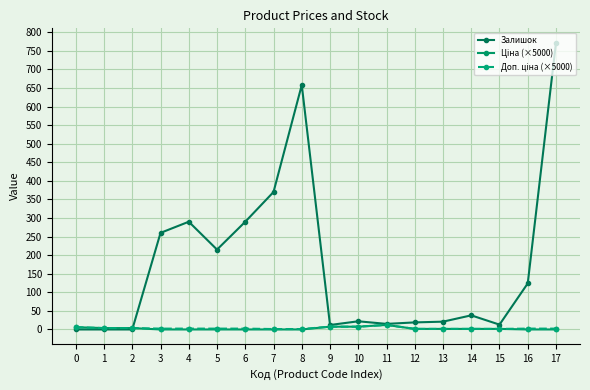

How many lines are shown in the chart?

3